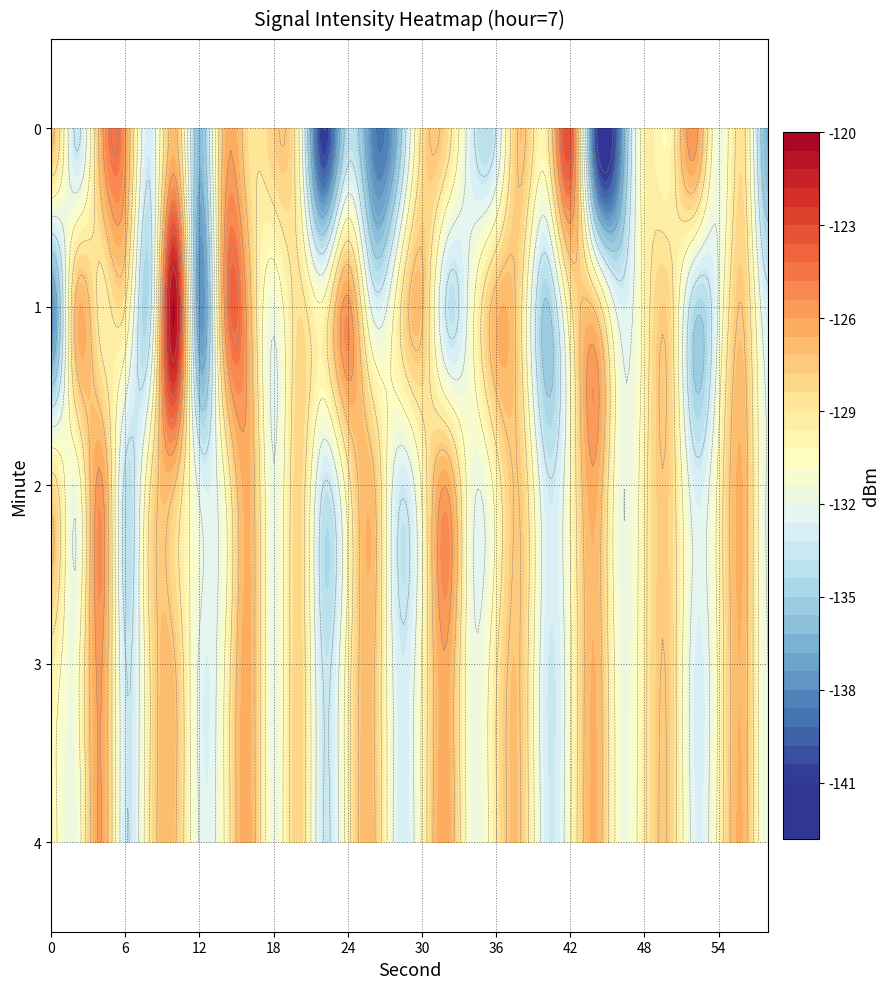

How many values in the 0 series exceed -129?

13